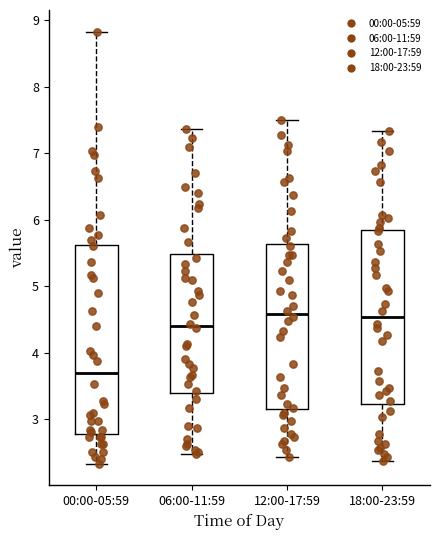

Reading left to right, read every box against the y-axis: the position of its median line, the range the box covers, and the ends of its whiskers. The values are not printed on the chart, so give them approximately, as read against the axis.

00:00-05:59: median 3.7, box 2.8 to 5.6, whiskers 2.3 to 8.8
06:00-11:59: median 4.4, box 3.4 to 5.5, whiskers 2.5 to 7.4
12:00-17:59: median 4.6, box 3.2 to 5.6, whiskers 2.4 to 7.5
18:00-23:59: median 4.5, box 3.2 to 5.8, whiskers 2.4 to 7.3